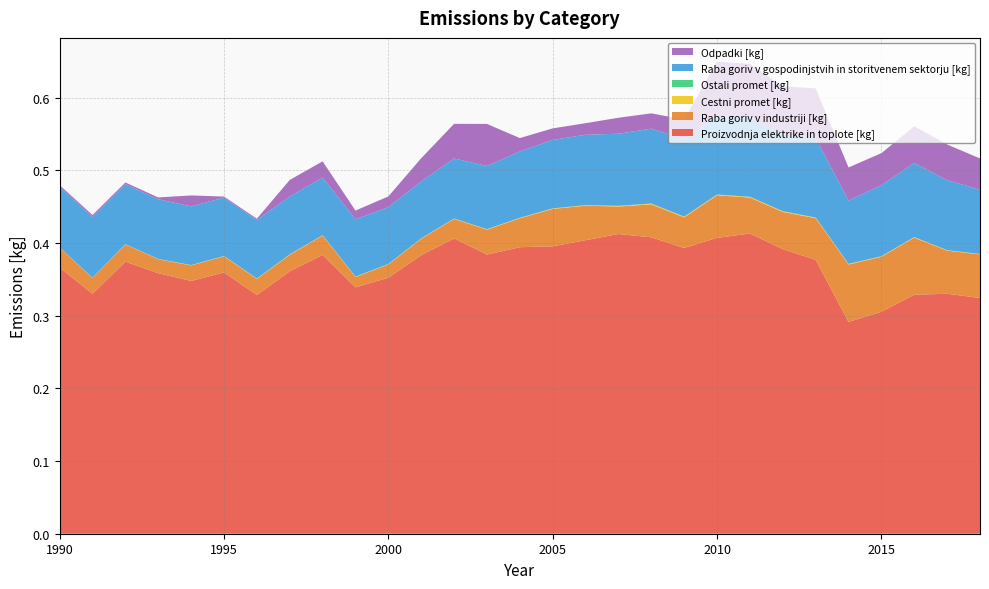

Reading right to left, list all the values displayed in this chart.

Proizvodnja elektrike in toplote [kg]: 2018=0.3	2017=0.3	2016=0.3	2015=0.3	2014=0.3	2013=0.4	2012=0.4	2011=0.4	2010=0.4	2009=0.4	2008=0.4	2007=0.4	2006=0.4	2005=0.4	2004=0.4	2003=0.4	2002=0.4	2001=0.4	2000=0.4	1999=0.3	1998=0.4	1997=0.4	1996=0.3	1995=0.4	1994=0.3	1993=0.4	1992=0.4	1991=0.3	1990=0.4
Raba goriv v industriji [kg]: 2018=0.1	2017=0.1	2016=0.1	2015=0.1	2014=0.1	2013=0.1	2012=0.1	2011=0.0	2010=0.1	2009=0.0	2008=0.0	2007=0.0	2006=0.0	2005=0.1	2004=0.0	2003=0.0	2002=0.0	2001=0.0	2000=0.0	1999=0.0	1998=0.0	1997=0.0	1996=0.0	1995=0.0	1994=0.0	1993=0.0	1992=0.0	1991=0.0	1990=0.0
Cestni promet [kg]: 2018=0.0	2017=0.0	2016=0.0	2015=0.0	2014=0.0	2013=0.0	2012=0.0	2011=0.0	2010=0.0	2009=0.0	2008=0.0	2007=0.0	2006=0.0	2005=0.0	2004=0.0	2003=0.0	2002=0.0	2001=0.0	2000=0.0	1999=0.0	1998=0.0	1997=0.0	1996=0.0	1995=0.0	1994=0.0	1993=0.0	1992=0.0	1991=0.0	1990=0.0
Ostali promet [kg]: 2018=0.0	2017=0.0	2016=0.0	2015=0.0	2014=0.0	2013=0.0	2012=0.0	2011=0.0	2010=0.0	2009=0.0	2008=0.0	2007=0.0	2006=0.0	2005=0.0	2004=0.0	2003=0.0	2002=0.0	2001=0.0	2000=0.0	1999=0.0	1998=0.0	1997=0.0	1996=0.0	1995=0.0	1994=0.0	1993=0.0	1992=0.0	1991=0.0	1990=0.0
Raba goriv v gospodinjstvih in storitvenem sektorju [kg]: 2018=0.1	2017=0.1	2016=0.1	2015=0.1	2014=0.1	2013=0.1	2012=0.1	2011=0.1	2010=0.1	2009=0.1	2008=0.1	2007=0.1	2006=0.1	2005=0.1	2004=0.1	2003=0.1	2002=0.1	2001=0.1	2000=0.1	1999=0.1	1998=0.1	1997=0.1	1996=0.1	1995=0.1	1994=0.1	1993=0.1	1992=0.1	1991=0.1	1990=0.1
Odpadki [kg]: 2018=0.0	2017=0.0	2016=0.1	2015=0.0	2014=0.0	2013=0.1	2012=0.1	2011=0.1	2010=0.1	2009=0.0	2008=0.0	2007=0.0	2006=0.0	2005=0.0	2004=0.0	2003=0.1	2002=0.0	2001=0.0	2000=0.0	1999=0.0	1998=0.0	1997=0.0	1996=0.0	1995=0.0	1994=0.0	1993=0.0	1992=0.0	1991=0.0	1990=0.0